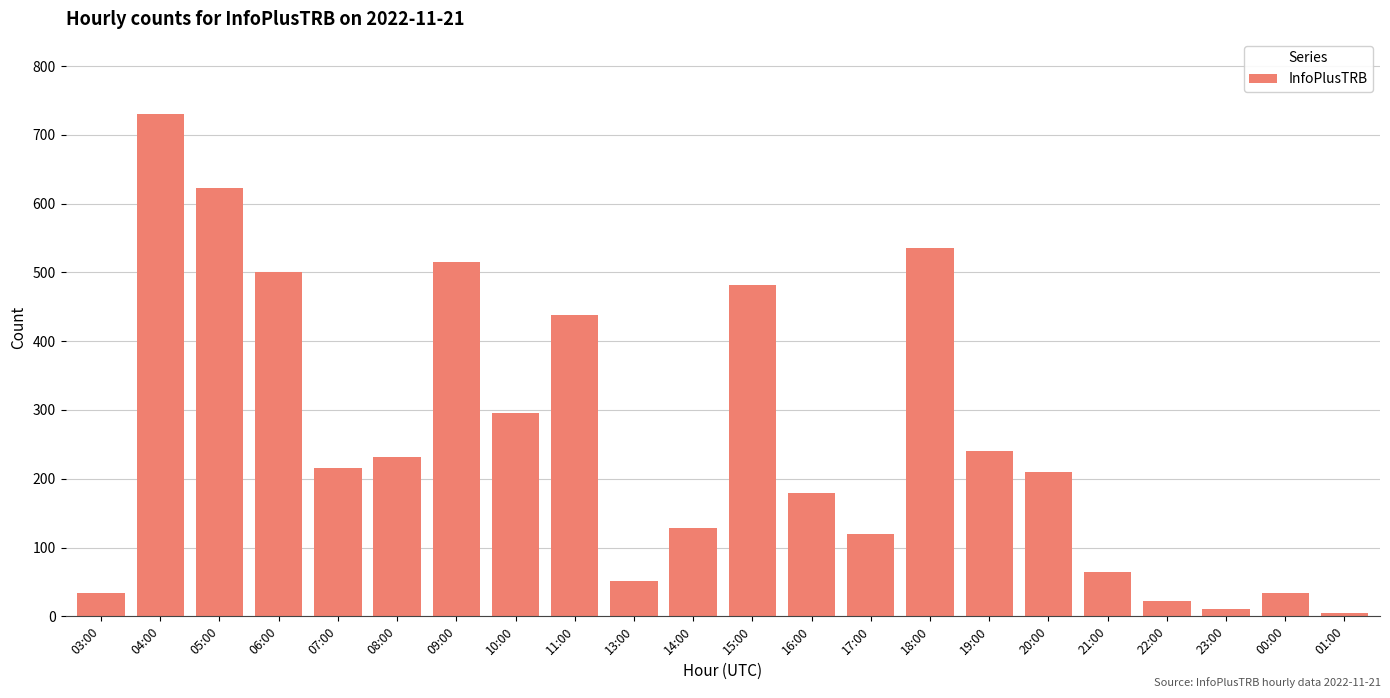

Where does the data first go above 215?

04:00